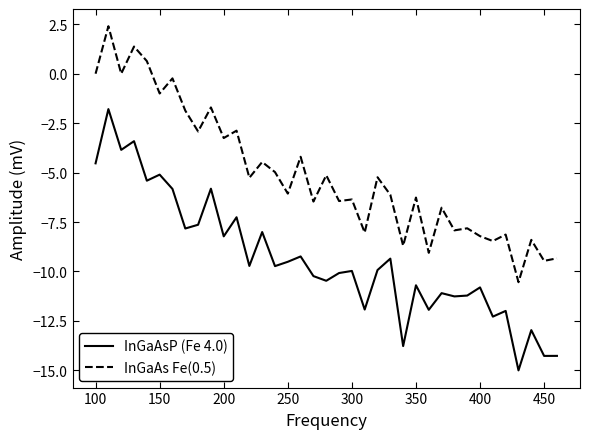

What is the difference between the maximum and minimum values in the InGaAs Fe(0.5) series?

12.9